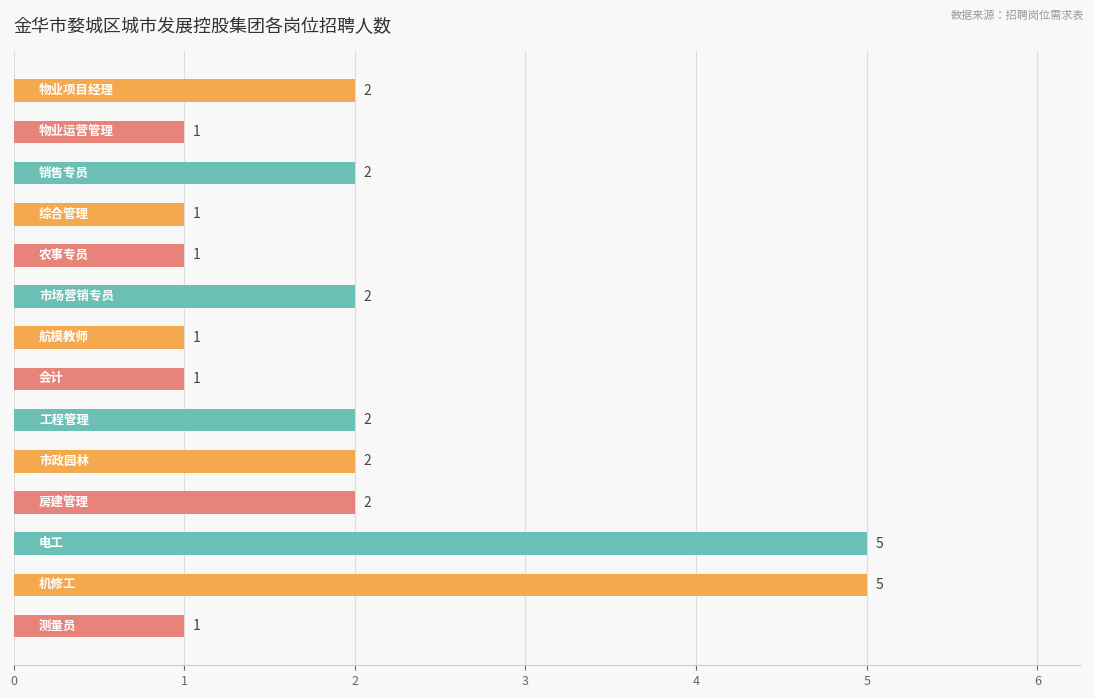

Reading bottom to top, transcribe all the data shown in this chart.

1	5	5	2	2	2	1	1	2	1	1	2	1	2